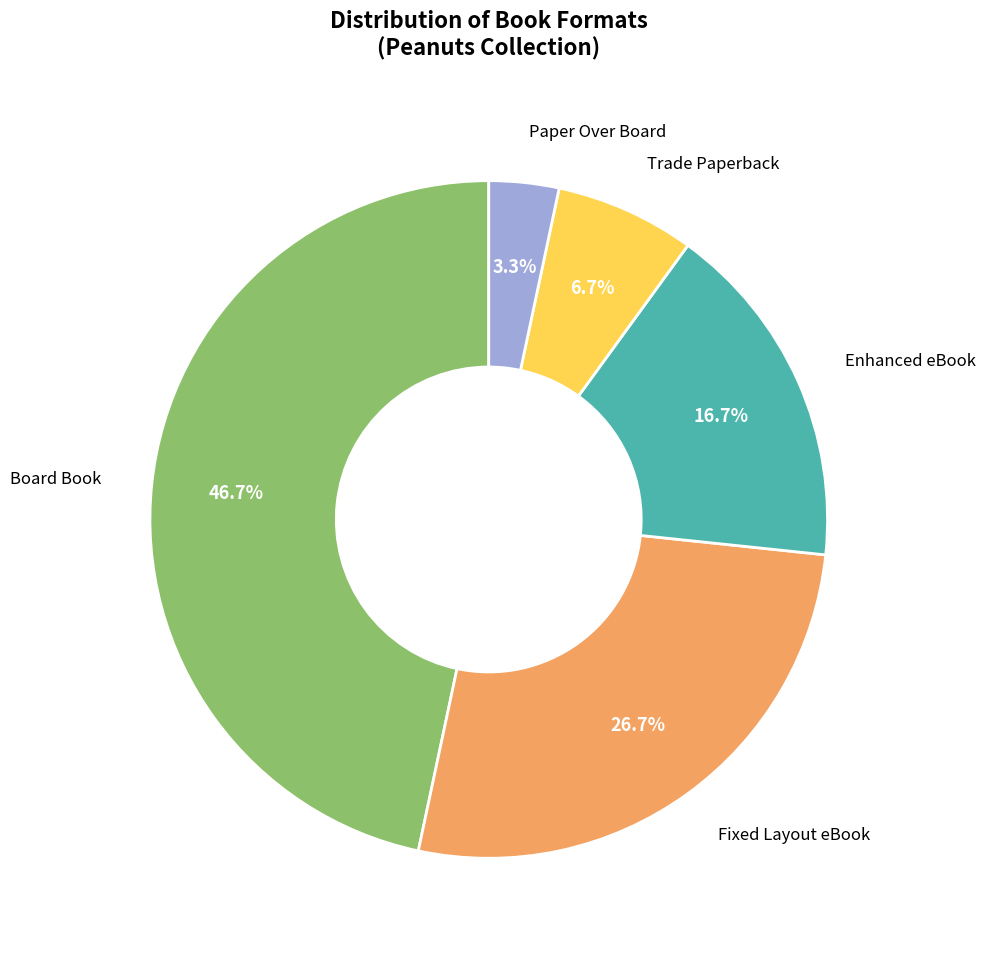

Combined, do Enhanced eBook and Trade Paperback account for over 50%?

No